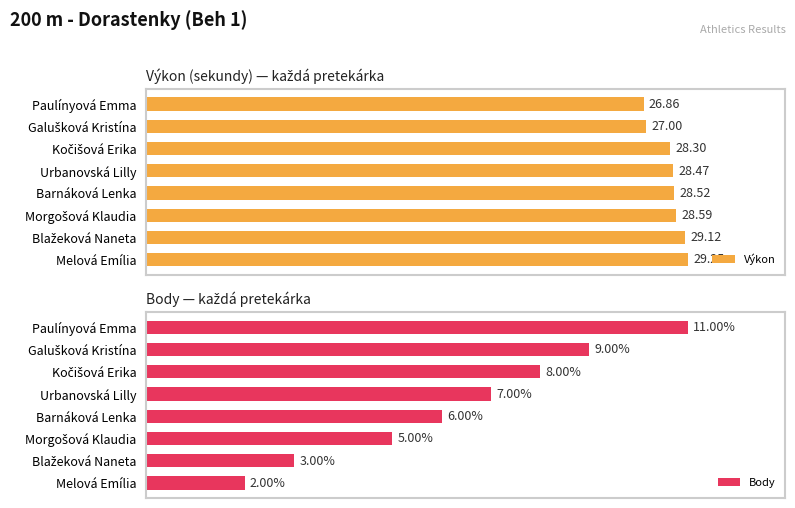

What is the difference between the highest and lowest values at Paulínyová Emma?

15.9